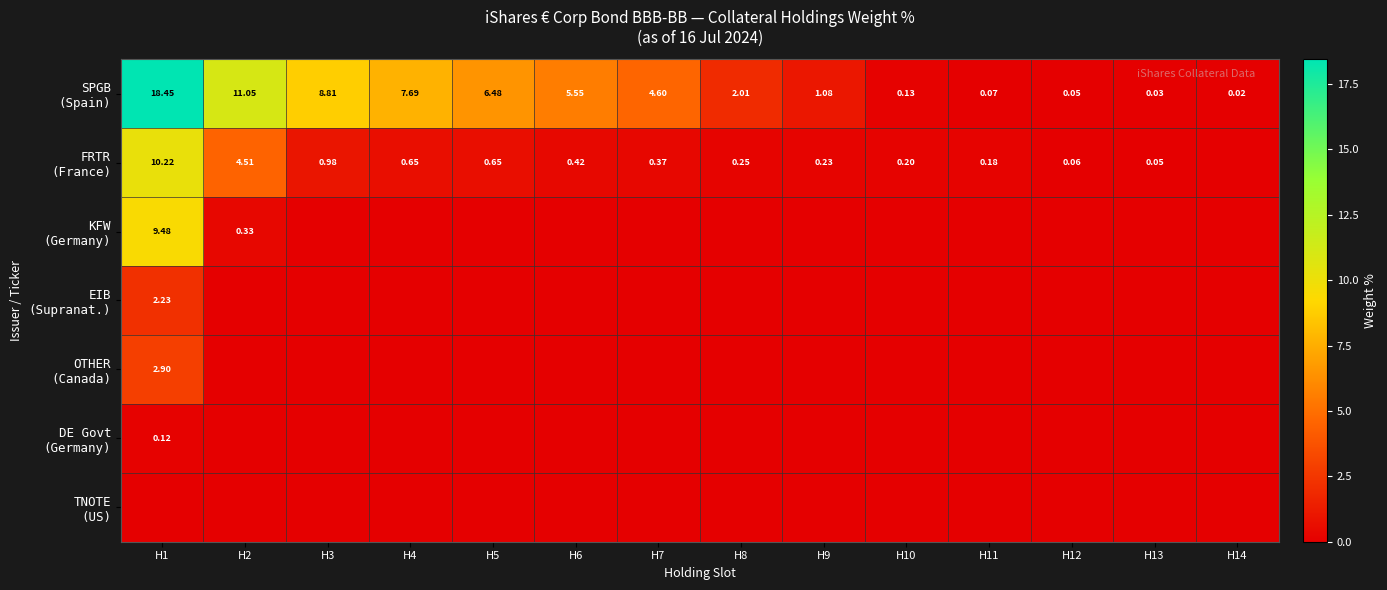

The value of KFW (Germany) at H10 is -3.4. True or false?

False